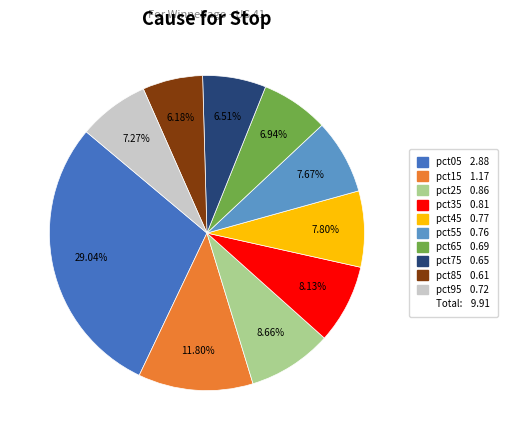

Is there a majority slice in this chart?

No